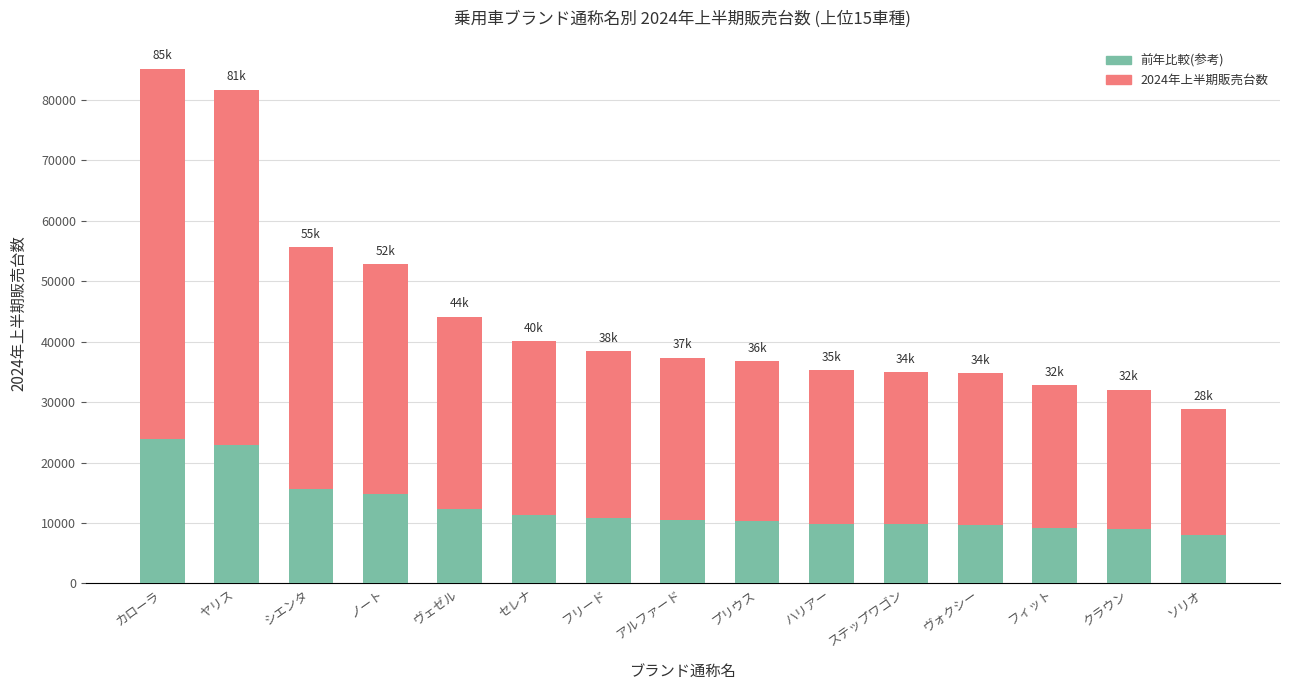

What is the difference between the 前年比較(参考) values at カローラ and フィット?

14683